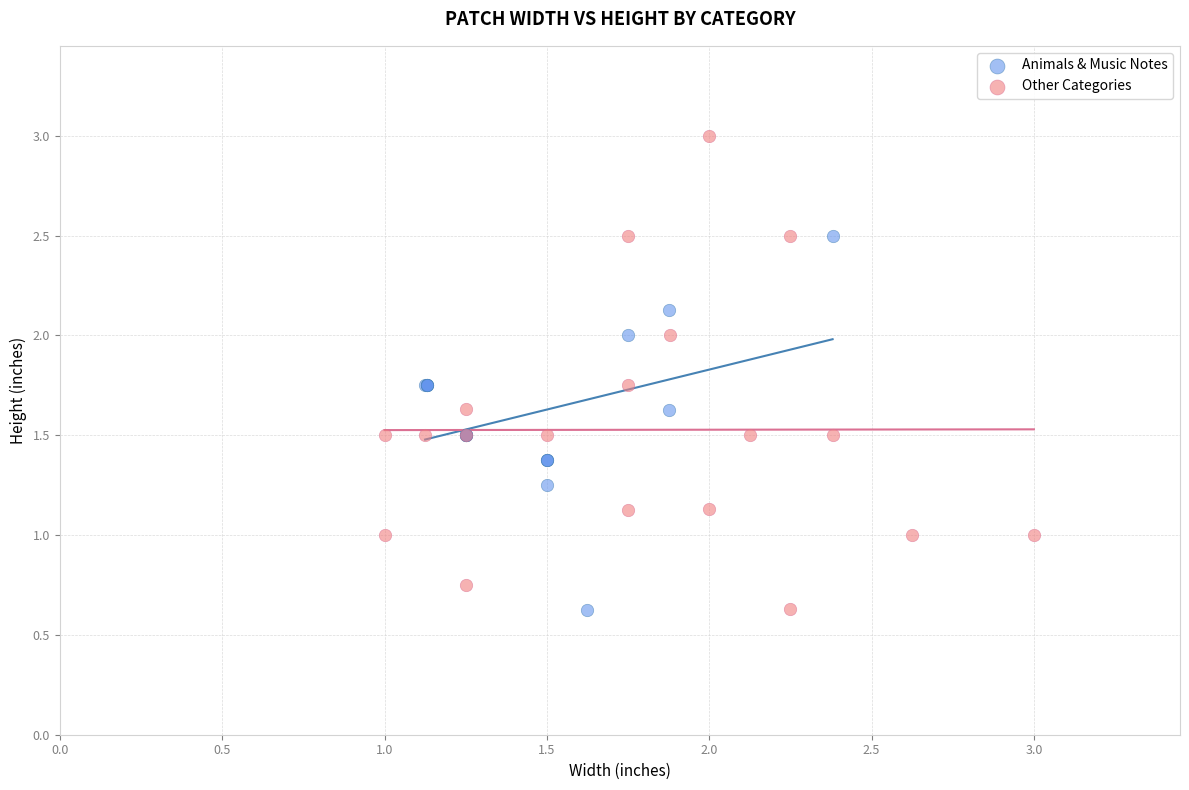

What are all the series names shown in the legend?

Animals & Music Notes, Other Categories